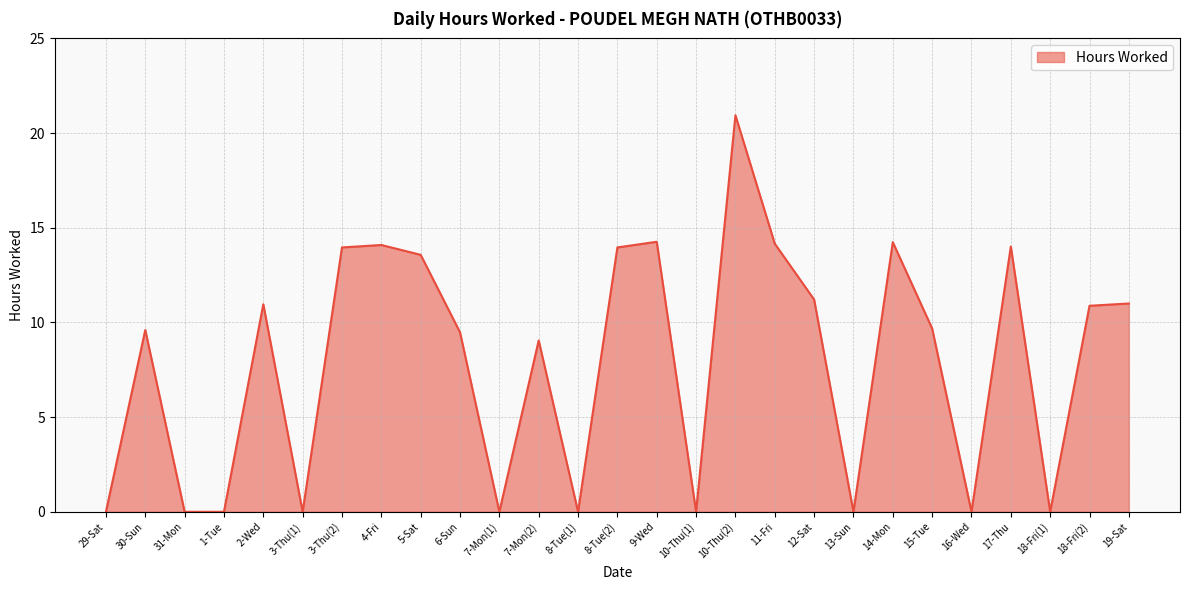

Which category has the highest value across all series?

10-Thu(2)